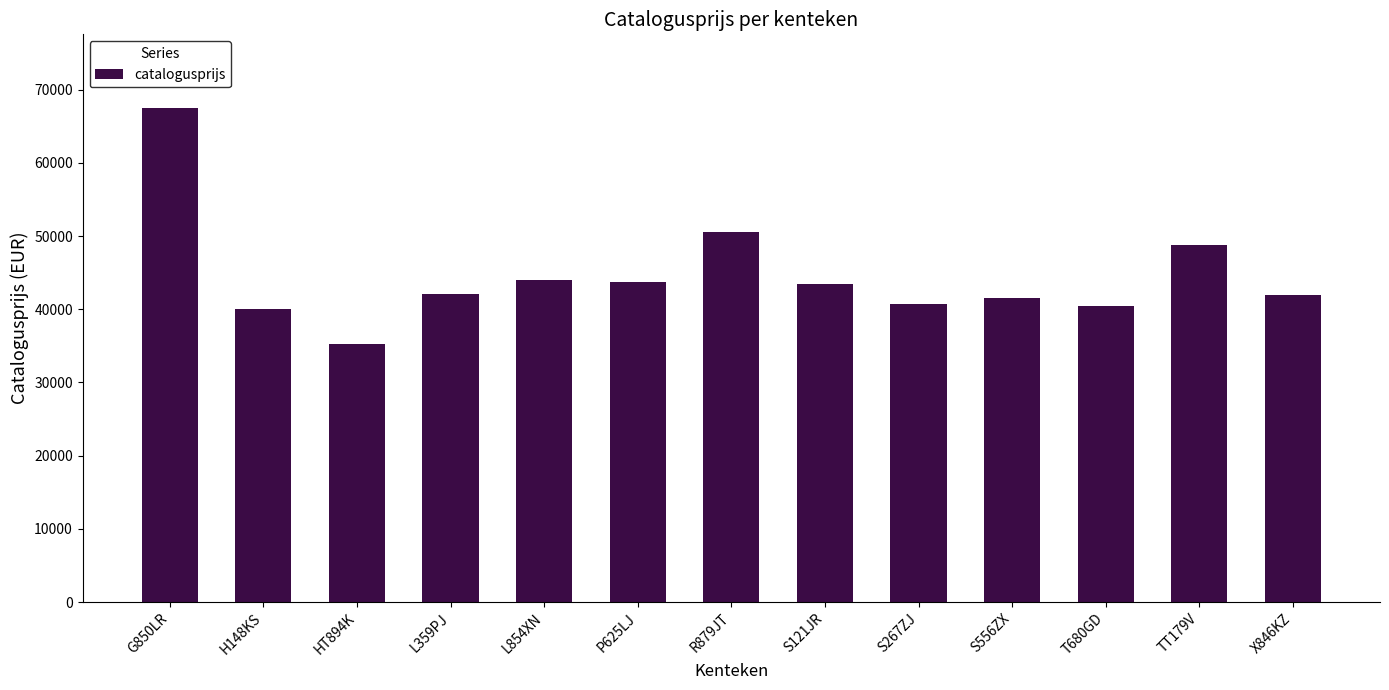

What is the label of the 6th bar from the right?

S121JR